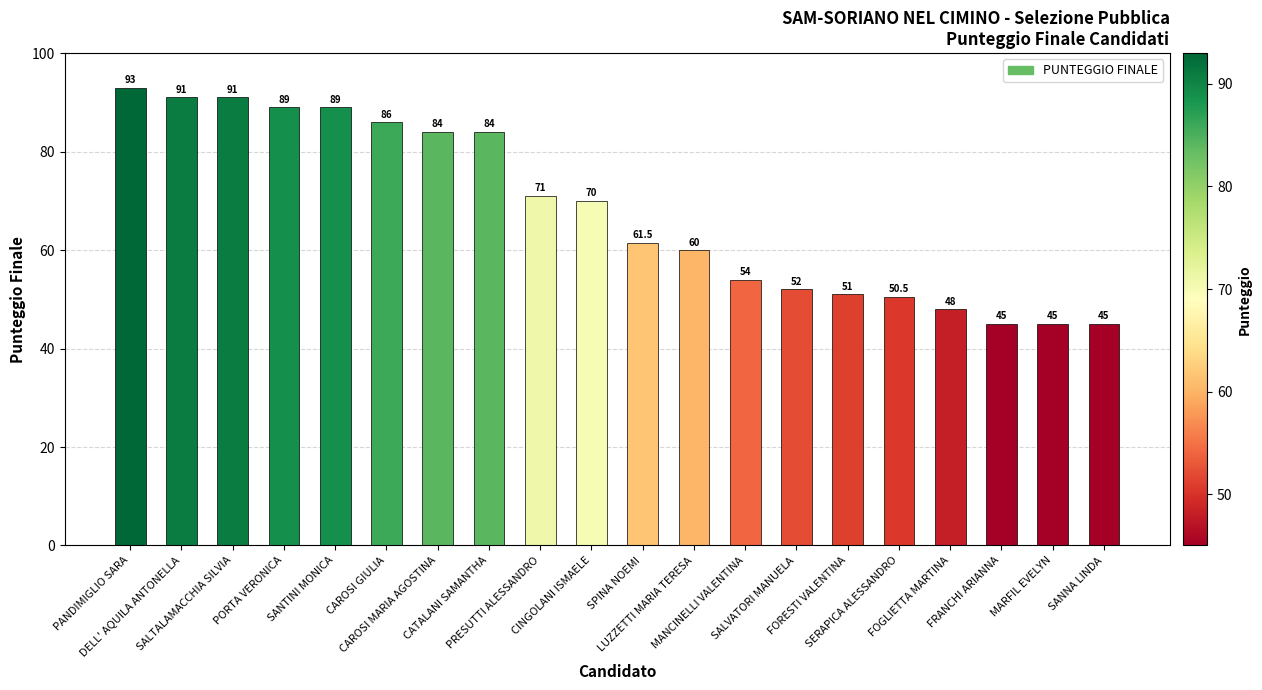

What is the change in value from CAROSI GIULIA to MANCINELLI VALENTINA?

-32.0